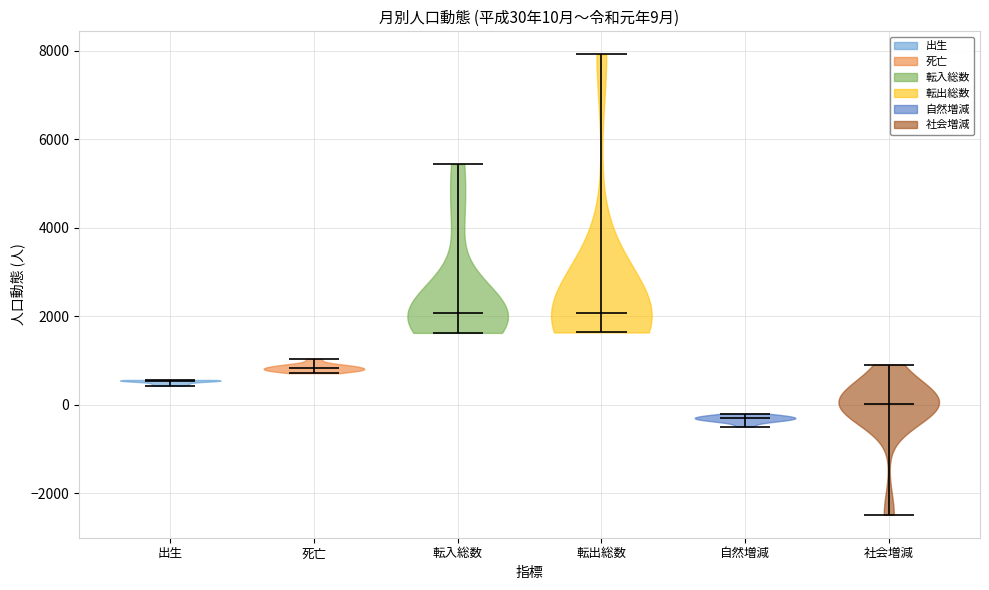

Which violin has the lowest median line?

自然増減